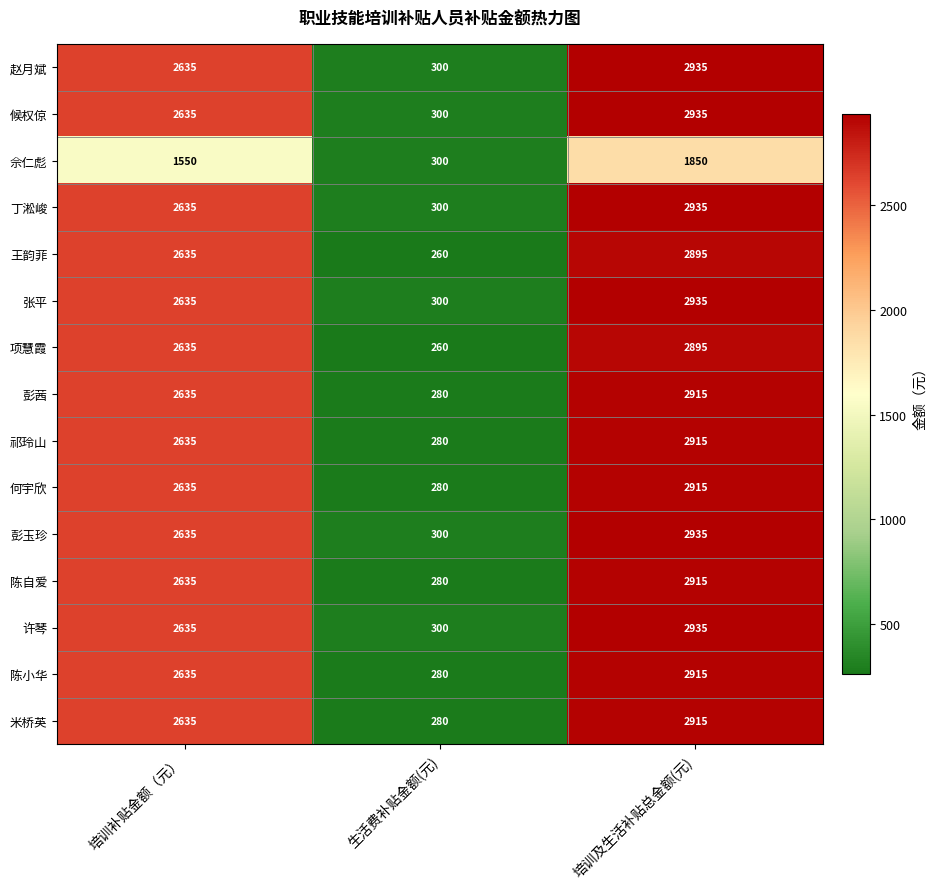

The value of 米桥英 at 培训及生活补贴总金额(元) is 2915. True or false?

True